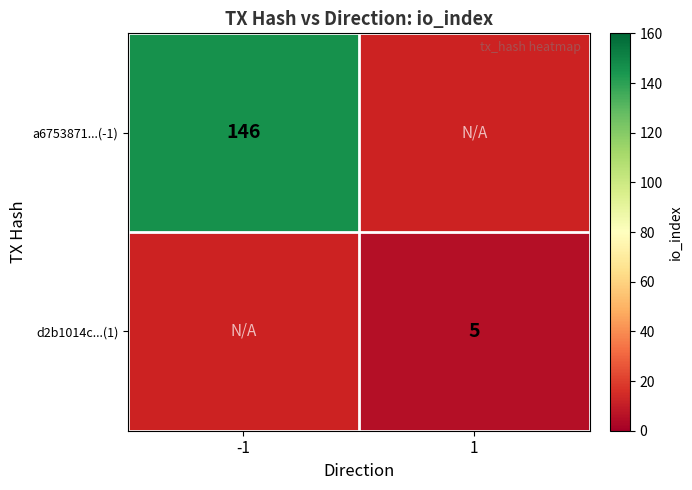

What is the minimum value shown in the chart?

5.0